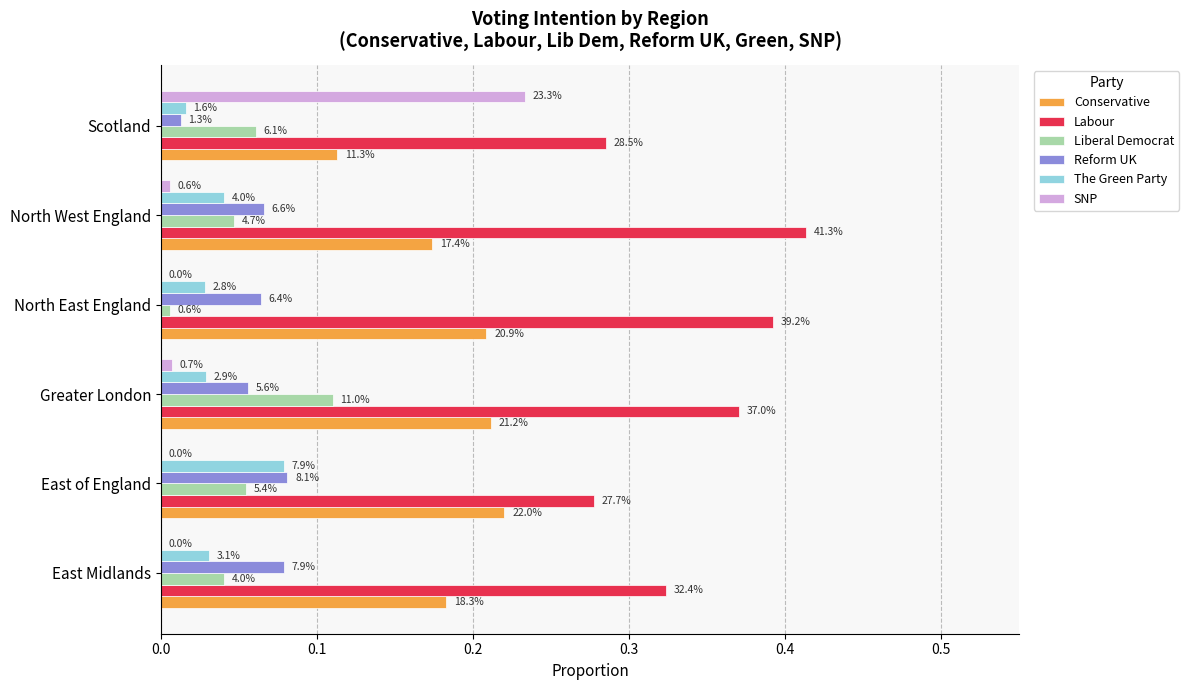

Reading left to right, transcribe all the data shown in this chart.

Conservative: 0.2	0.2	0.2	0.2	0.2	0.1
Labour: 0.3	0.3	0.4	0.4	0.4	0.3
Liberal Democrat: 0.0	0.1	0.1	0.0	0.0	0.1
Reform UK: 0.1	0.1	0.1	0.1	0.1	0.0
The Green Party: 0.0	0.1	0.0	0.0	0.0	0.0
SNP: 0.0	0.0	0.0	0.0	0.0	0.2